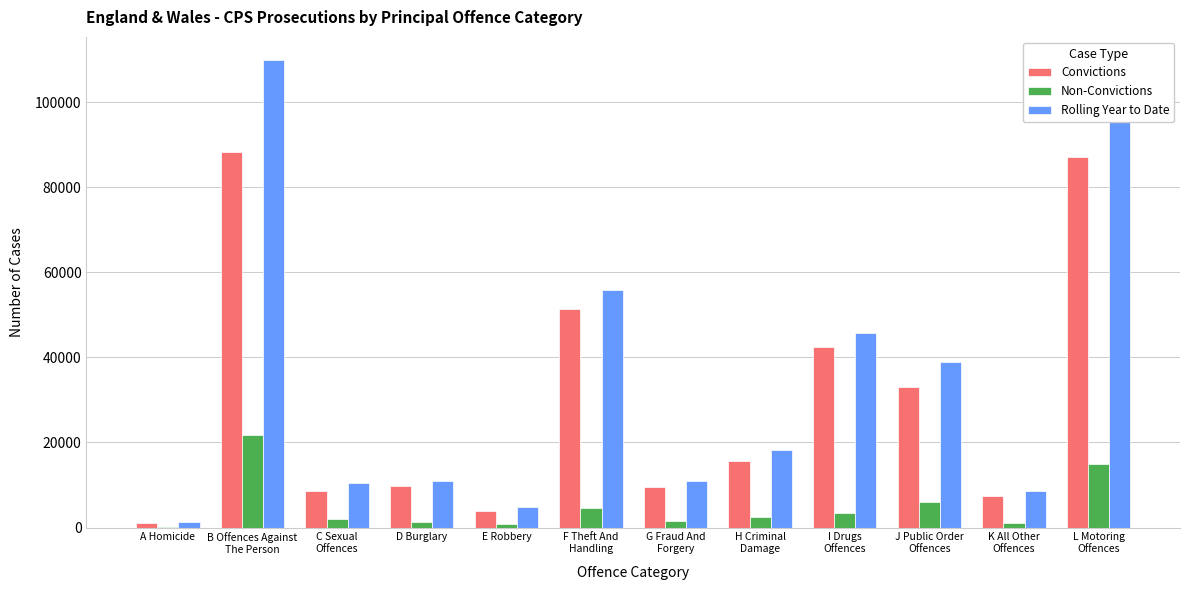

What is the greatest value displayed?

109819